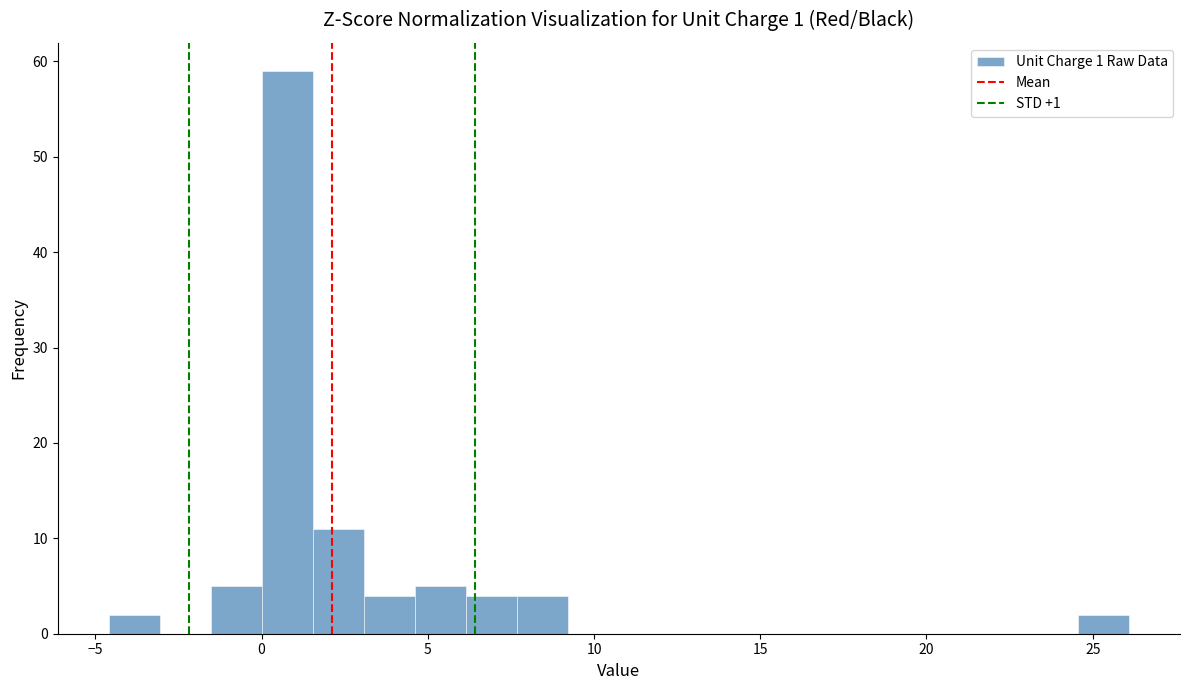

Around what value on the x-axis is the tallest bar? Give the approximate position of its centre, as read against the axis.

1.0